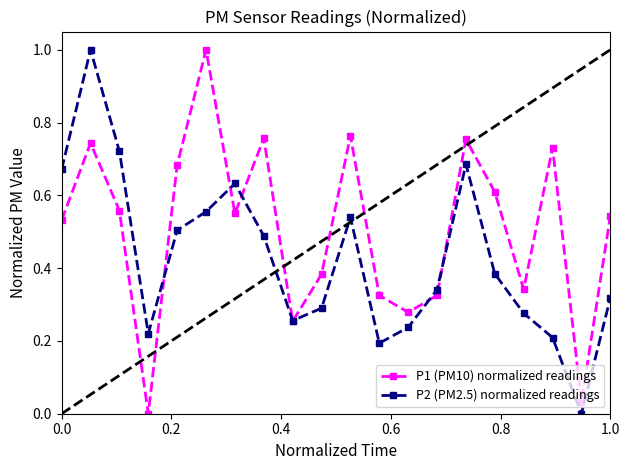

Is this an area chart (filled region under the line)?

No